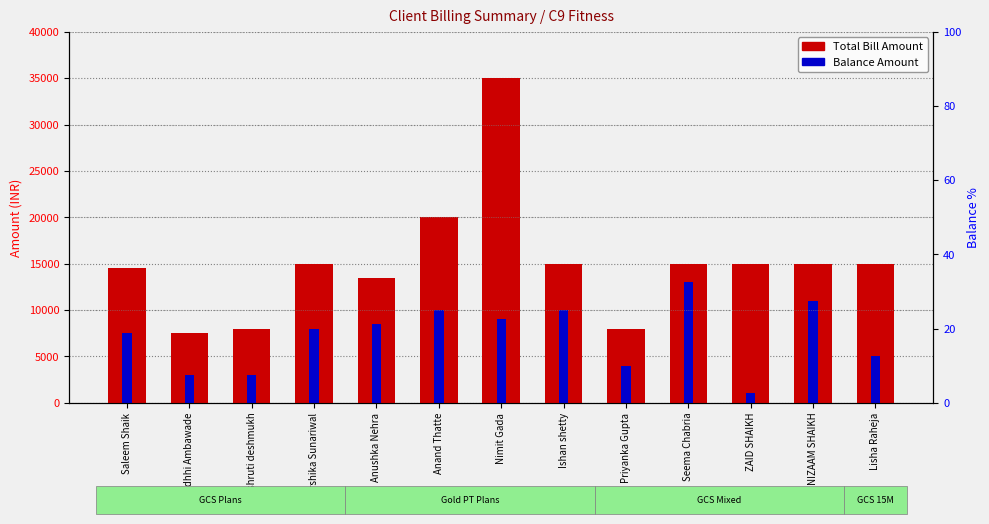

What is the difference between the highest and lowest values at Lisha Raheja?

10000